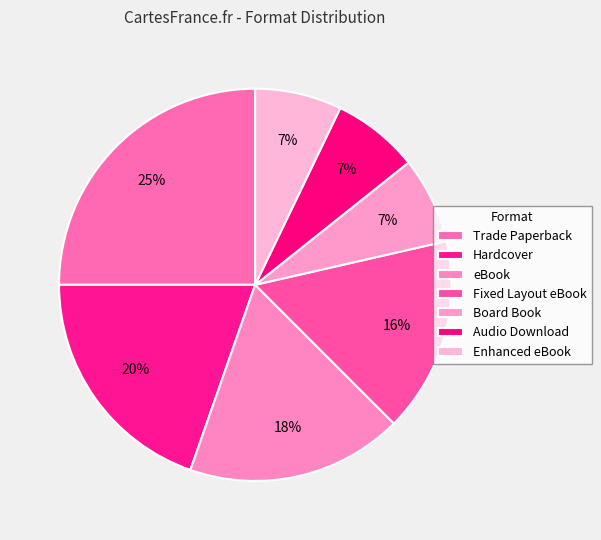

What is the smallest slice in the pie chart?

Board Book